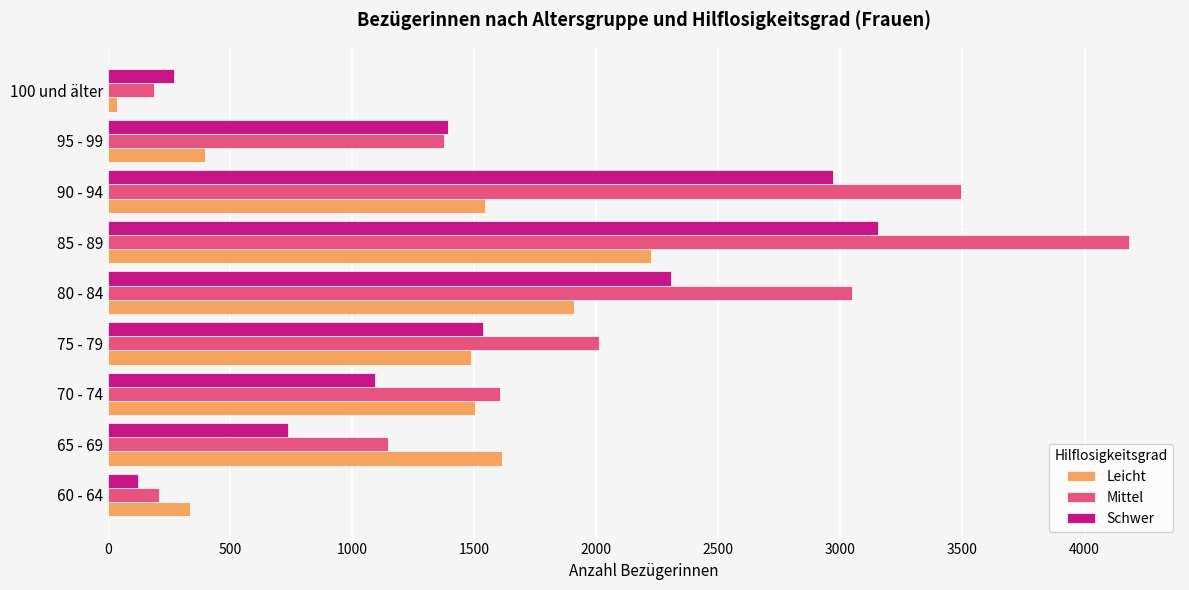

At which label does Leicht reach its minimum?

100 und älter